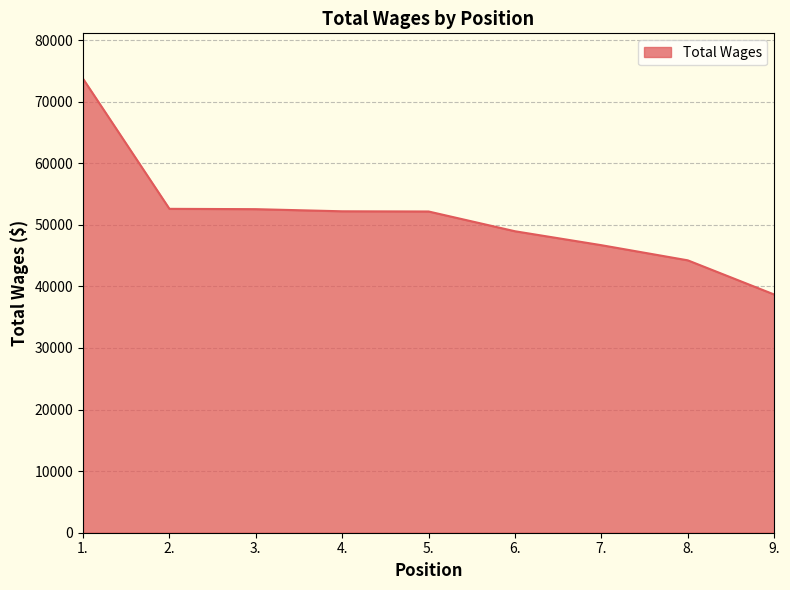

What position from the right is 3.?

7